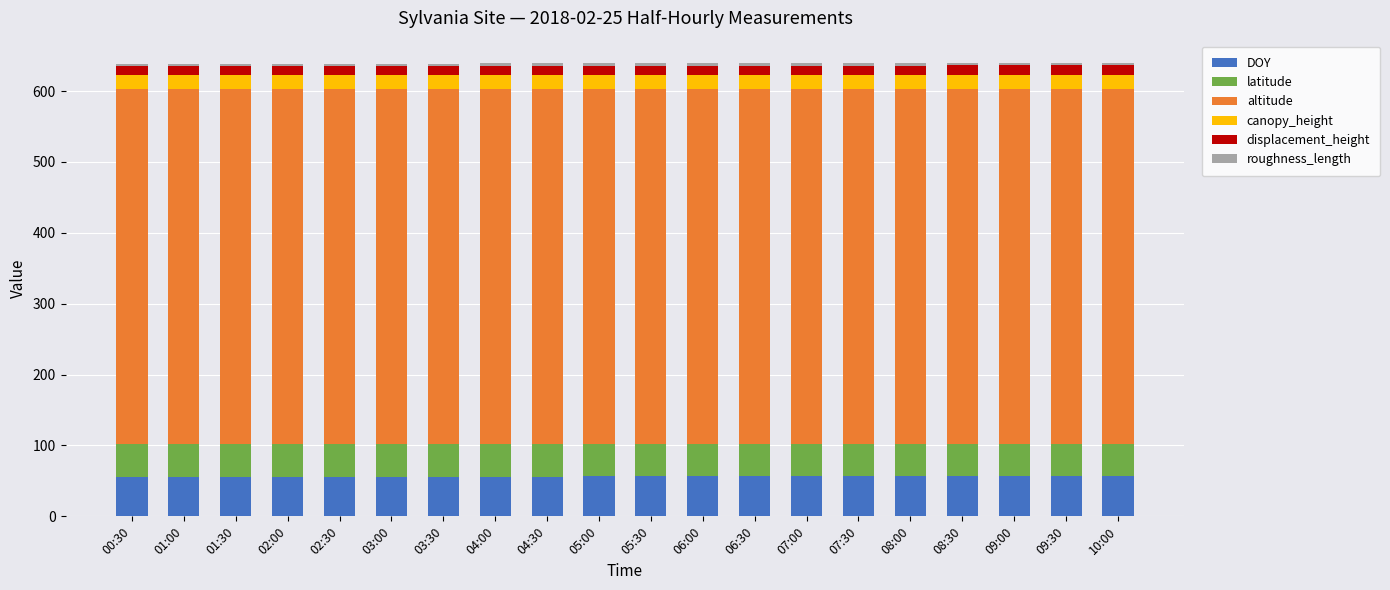

What is the highest value of the DOY series?

56.4